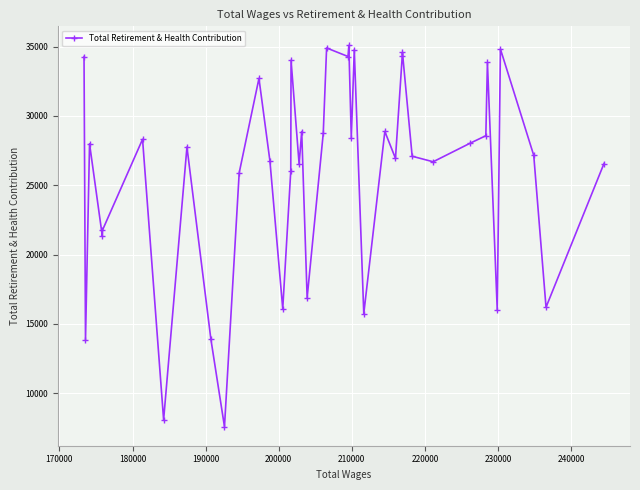

True or false: there are more than 0 points higher than both neighbors.

True